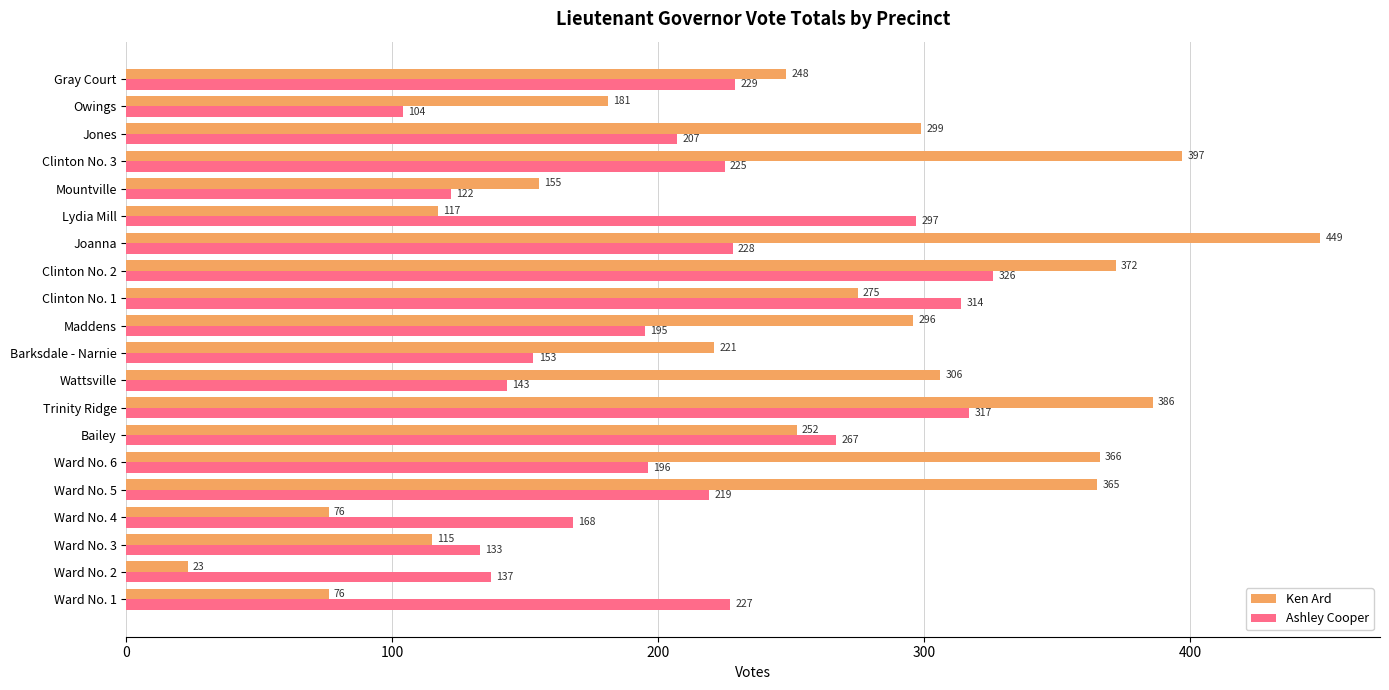

Is it true that Ashley Cooper equals 196 at Ward No. 6?

True